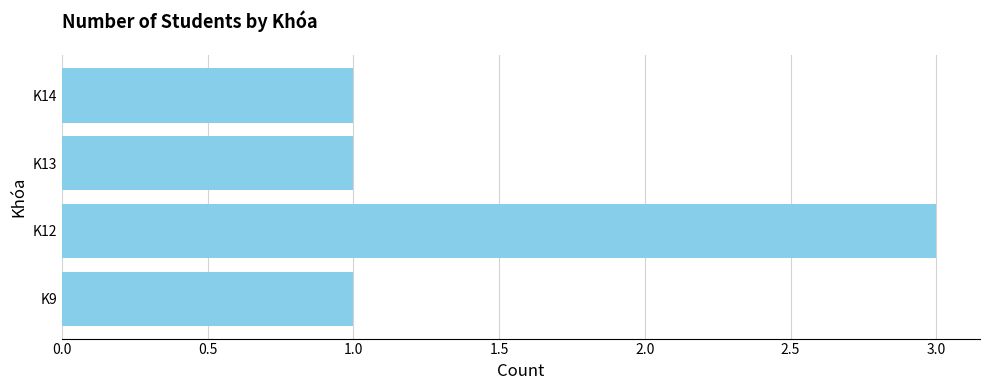

Reading bottom to top, what are all the values shown in this chart?

K9=1	K12=3	K13=1	K14=1